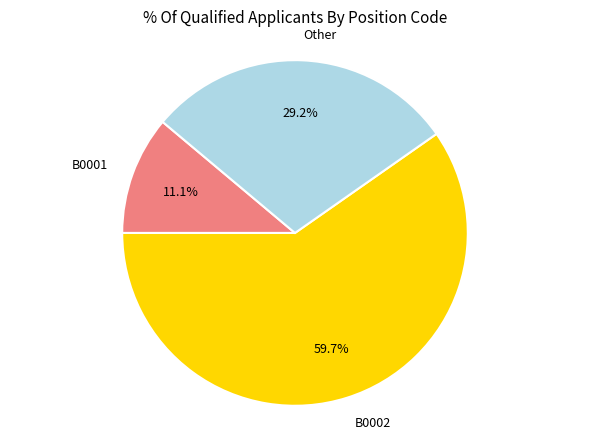

What is the largest slice in the pie chart?

B0002